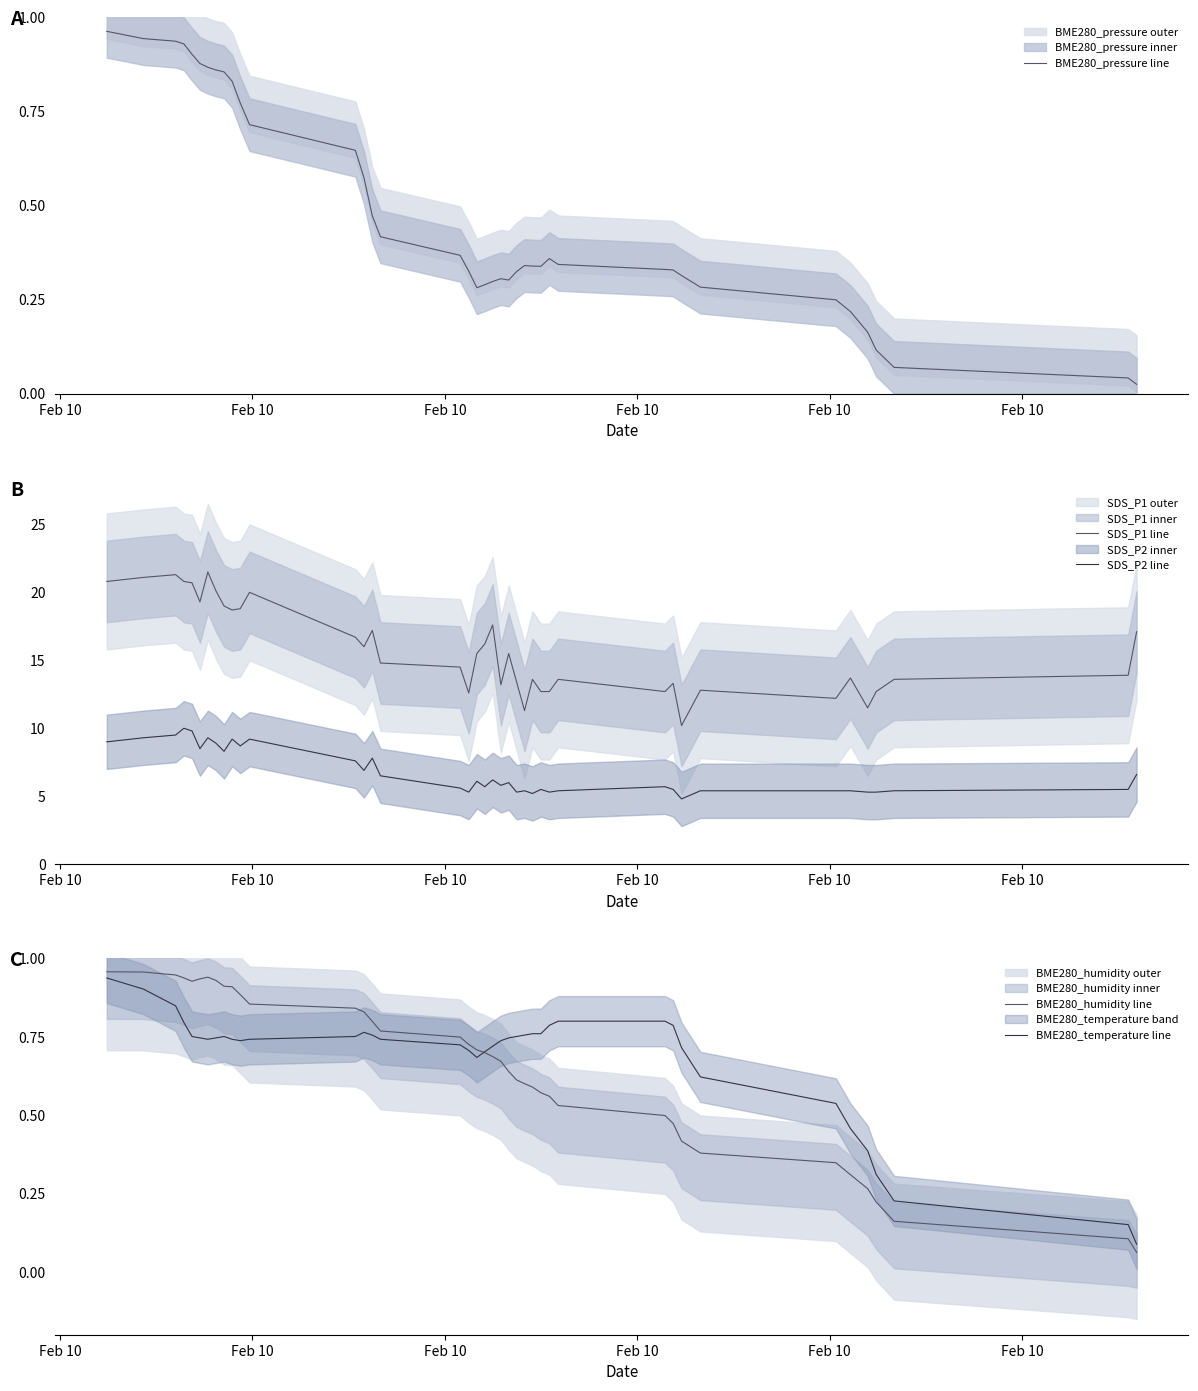

True or false: SDS_P1 line and SDS_P2 line cross at least once.

False